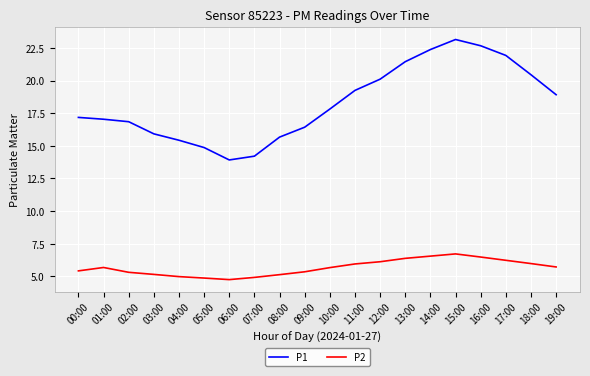

What is the lowest value of the P1 series?

13.9